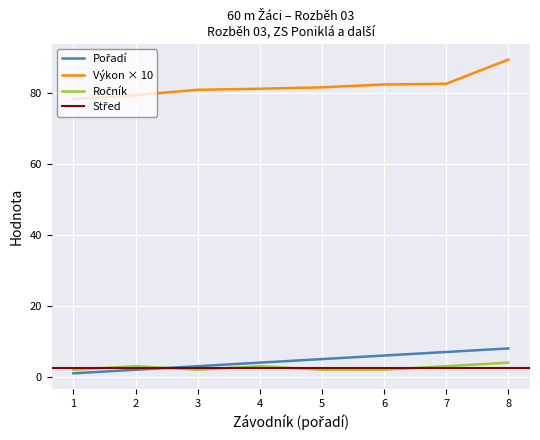

Is it true that Výkon × 10 equals 82.5 at 7?

True